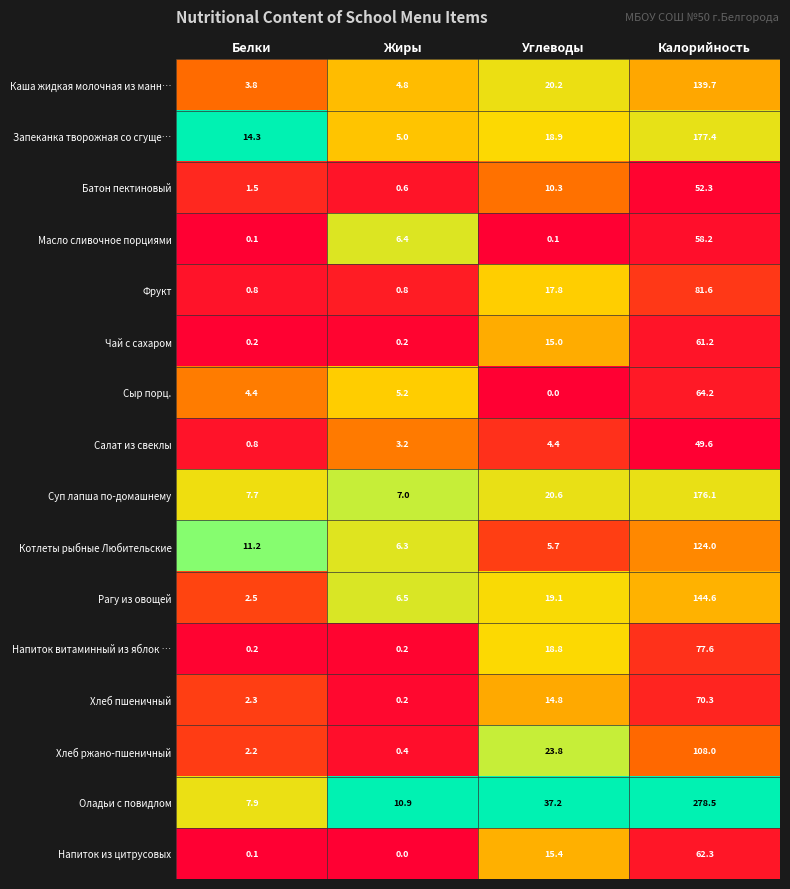

Where is Напиток витаминный из яблок … nearest to the value 38?

Углеводы